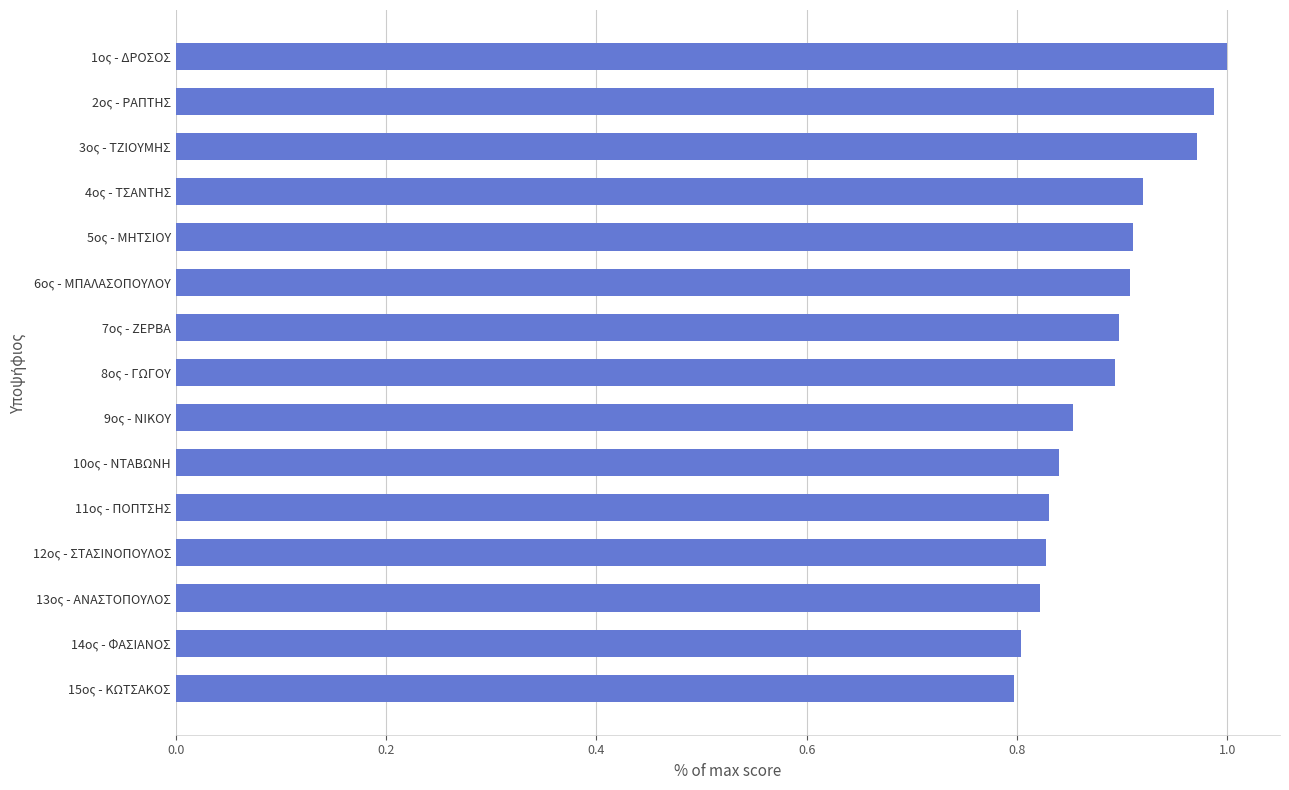

True or false: the data shows 0.4 at 6ος - ΜΠΑΛΑΣΟΠΟΥΛΟΥ.

False